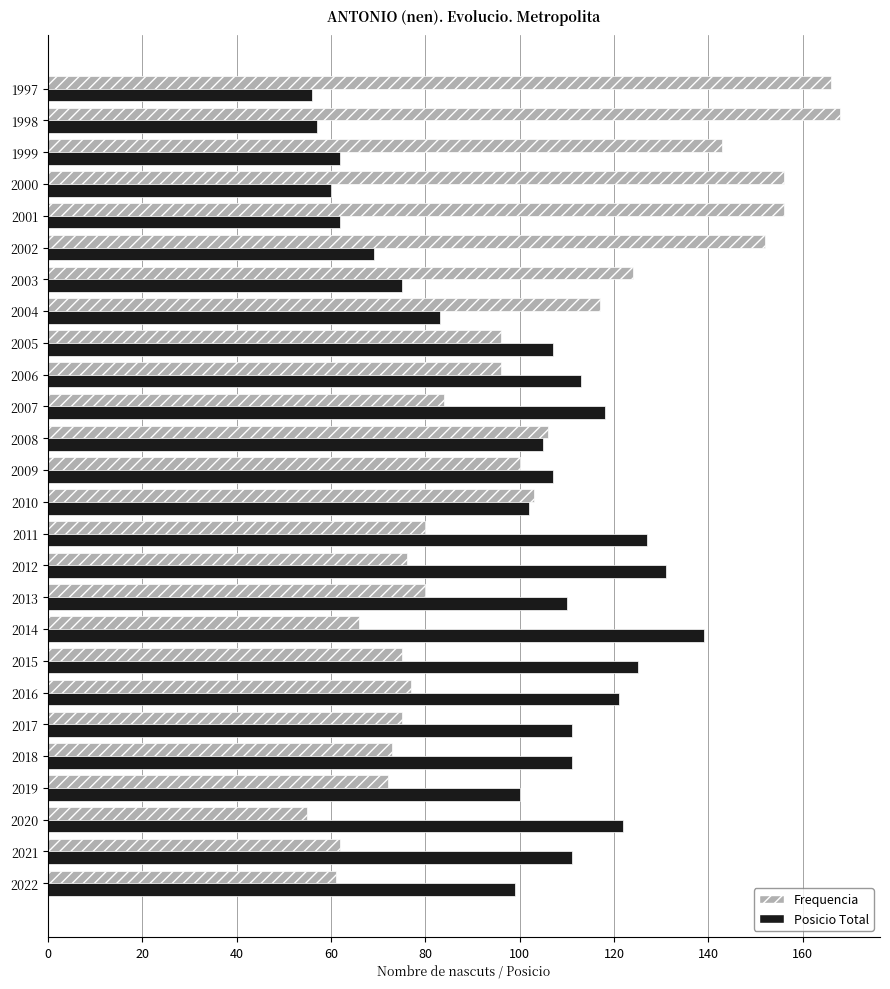

What is the maximum value shown in the chart?

168